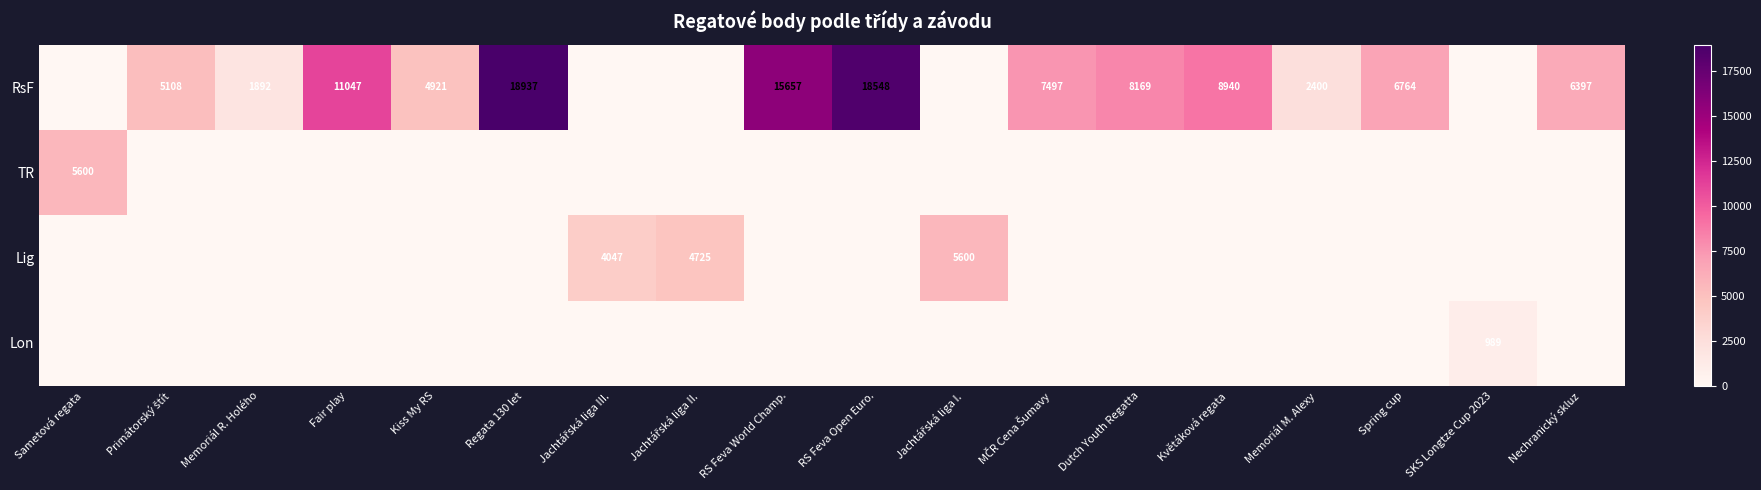

Is it true that RsF equals 8807 at Nechranický skluz?

False